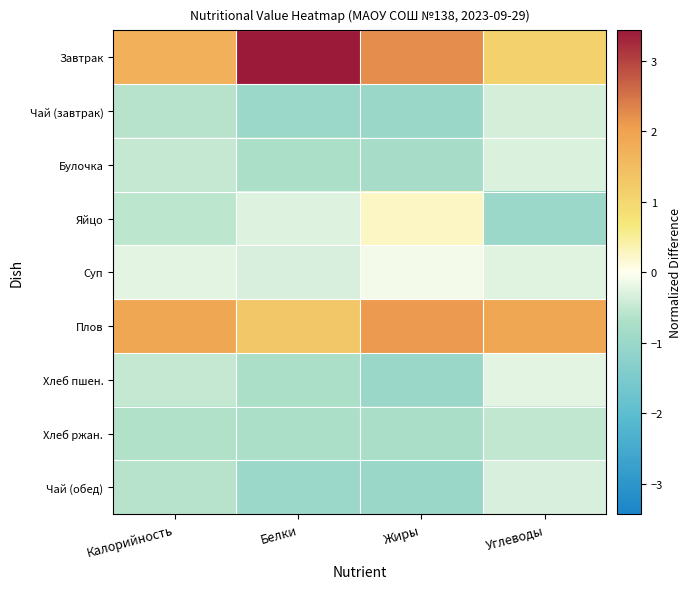

Which series has the largest total across all categories?

Завтрак